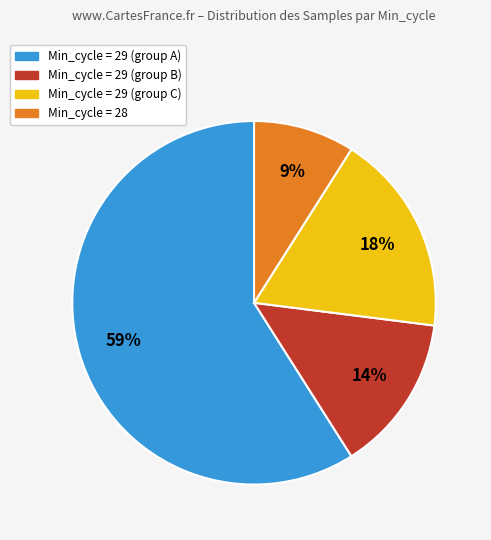

To the nearest percent, what is the difference between the largest and smallest slice percentages?

50%